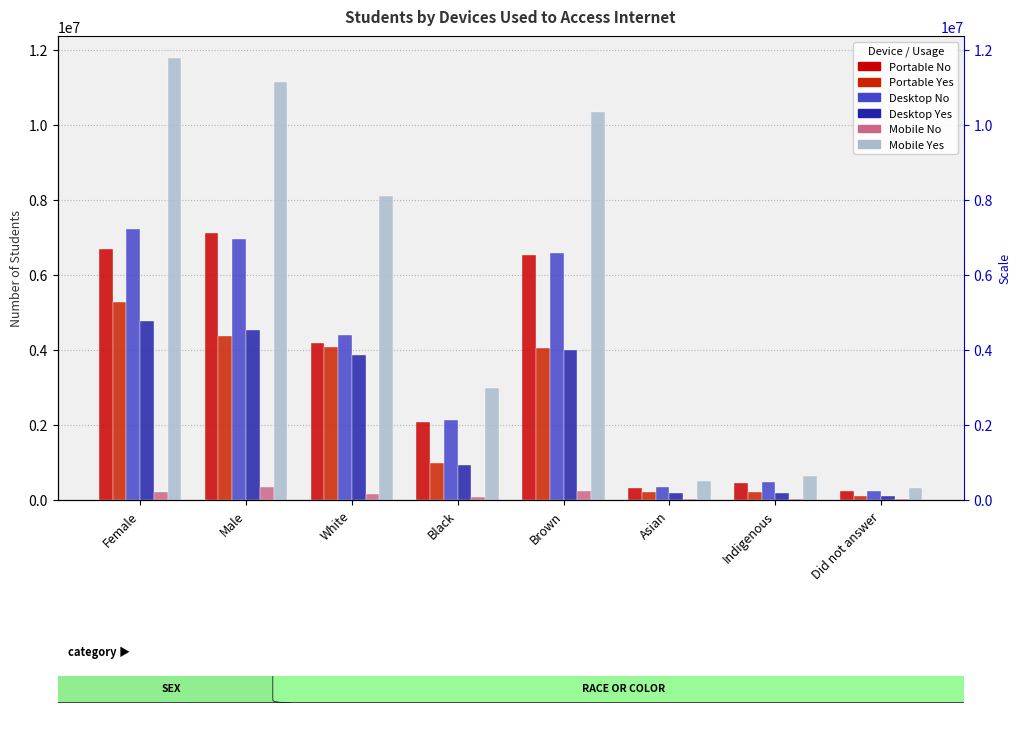

At which label is Mobile Yes closest to 6050713?

White